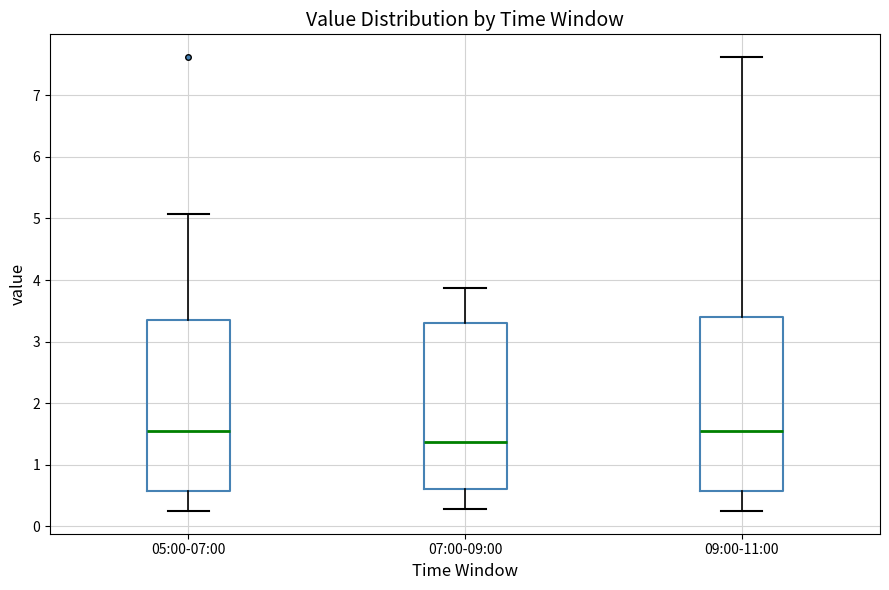

Where does the lower whisker of the box for 07:00-09:00 end on the y-axis? The values are not printed on the chart, so give them approximately, as read against the axis.

0.3